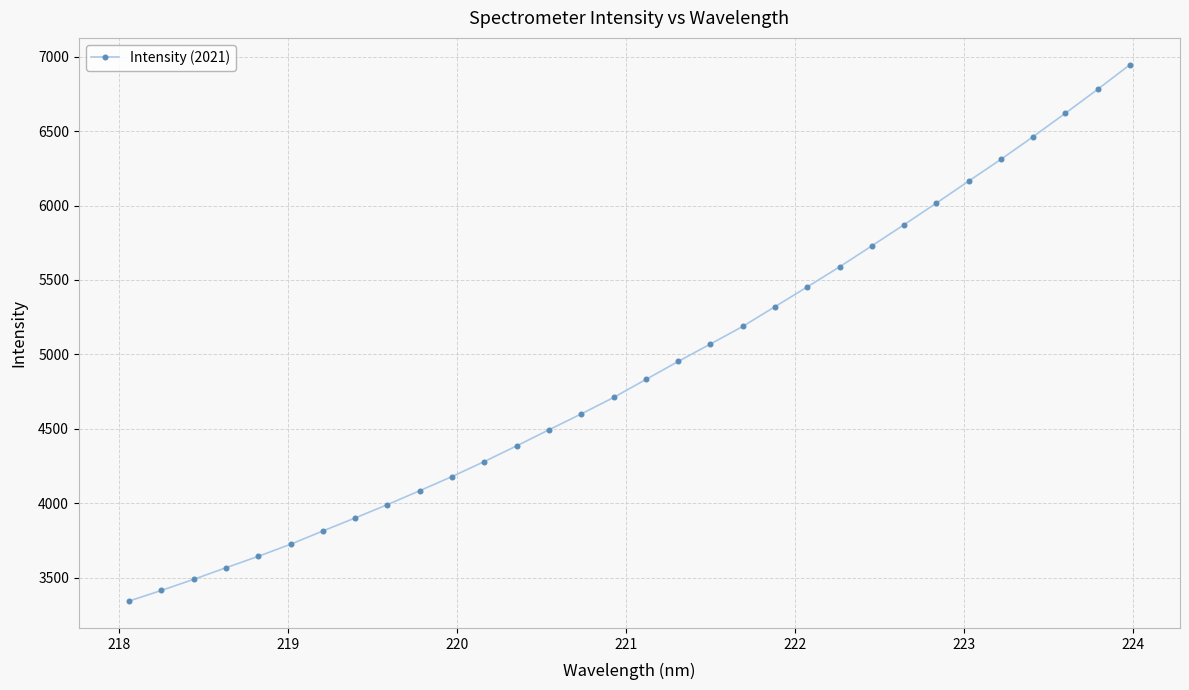

Is this an area chart (filled region under the line)?

No